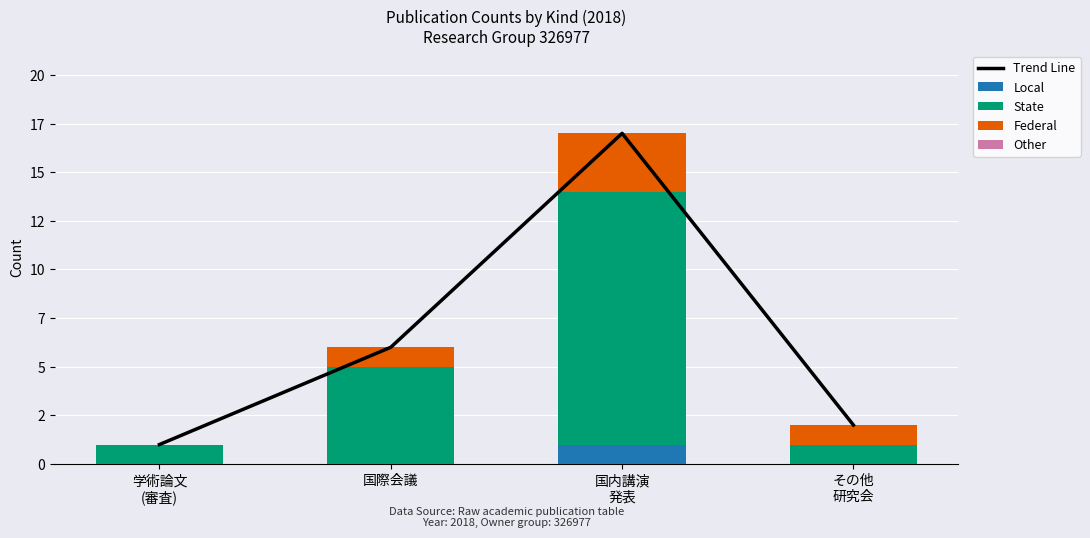

What is the value of the Trend Line bar at the 4th from the left?

2